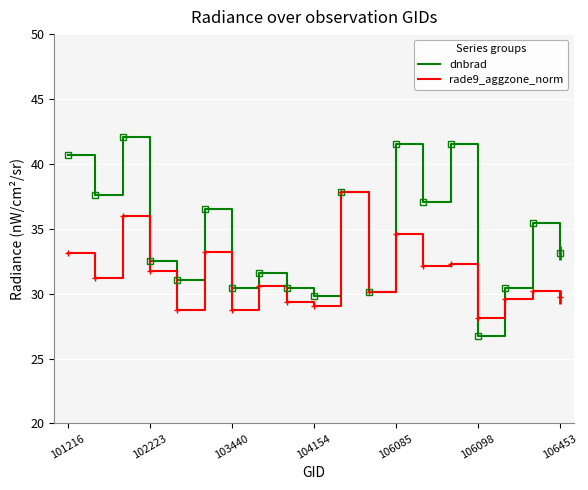

List the series in order of their peak value, lowest first.

rade9_aggzone_norm, dnbrad